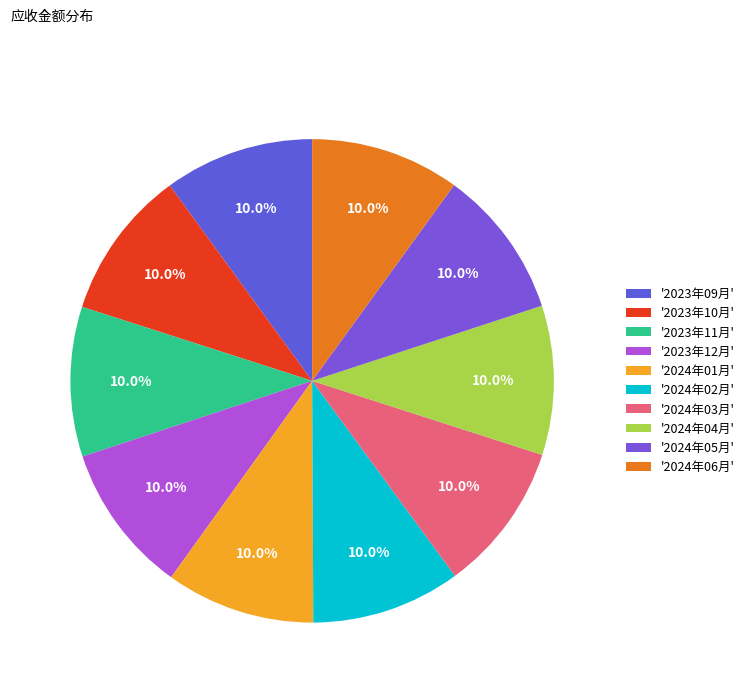

To the nearest percent, what is the average slice percentage?

10%